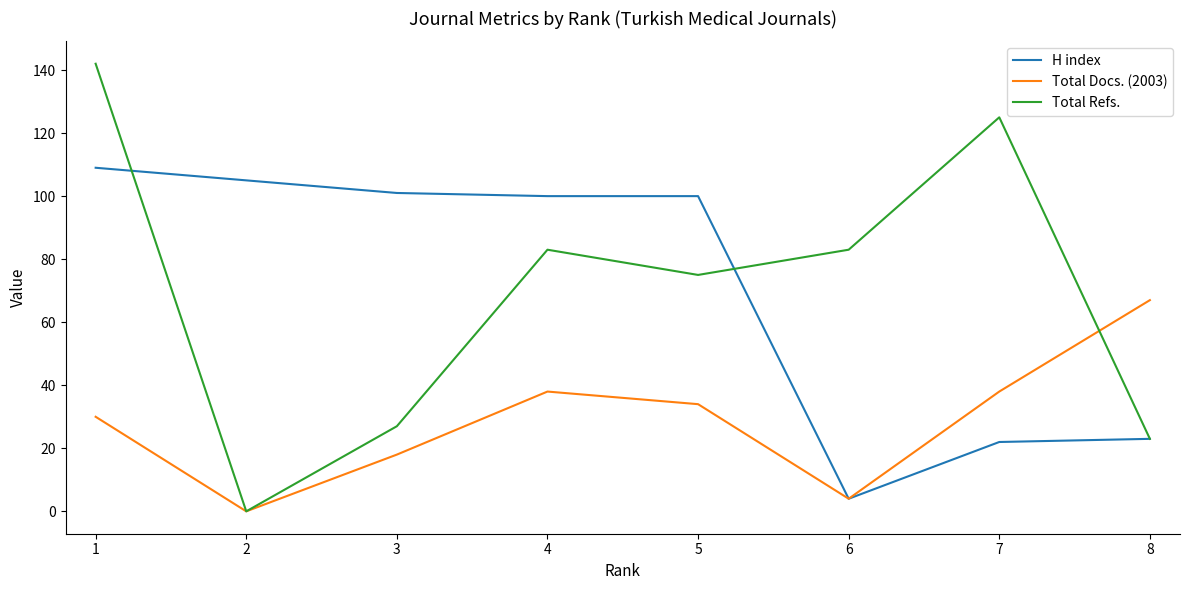

Rank the series at 3 from lowest to highest value.

Total Docs. (2003), Total Refs., H index